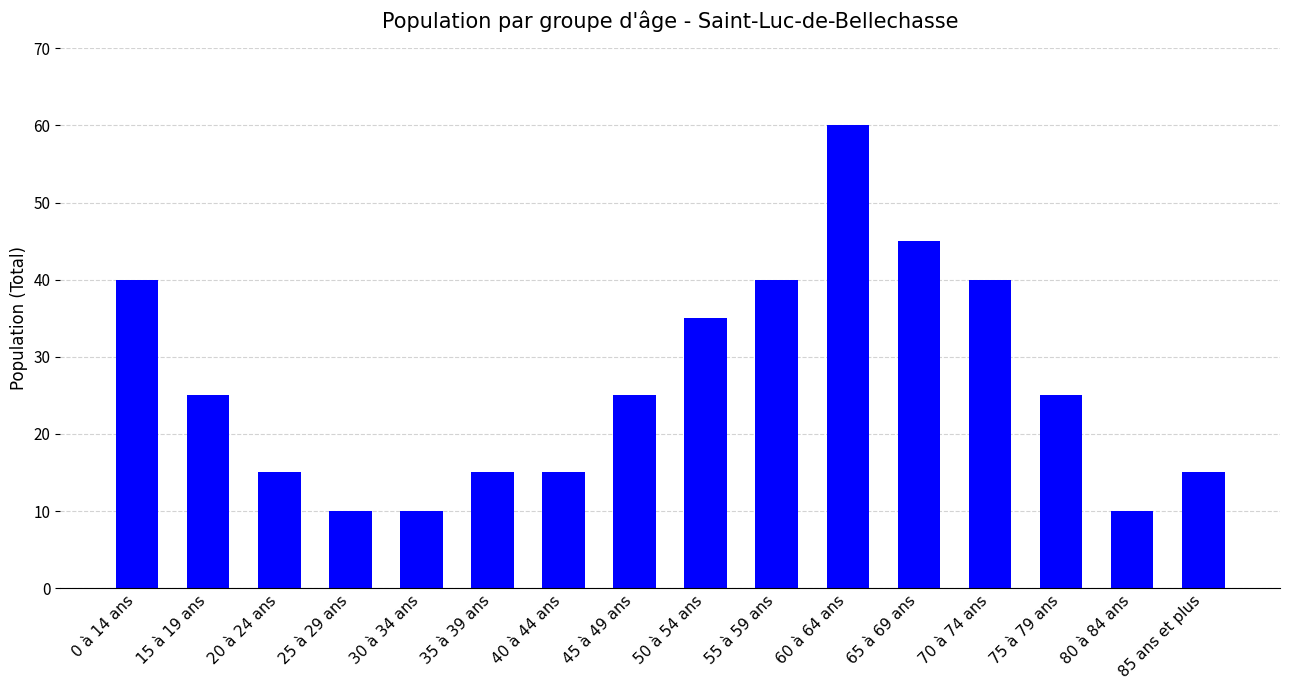

What is the label of the 13th bar from the right?

25 à 29 ans